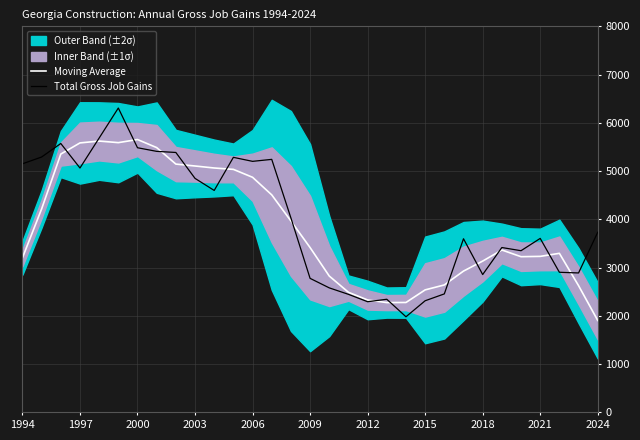

Which series ends up on top after the final intersection of Moving Average and Total Gross Job Gains?

Total Gross Job Gains